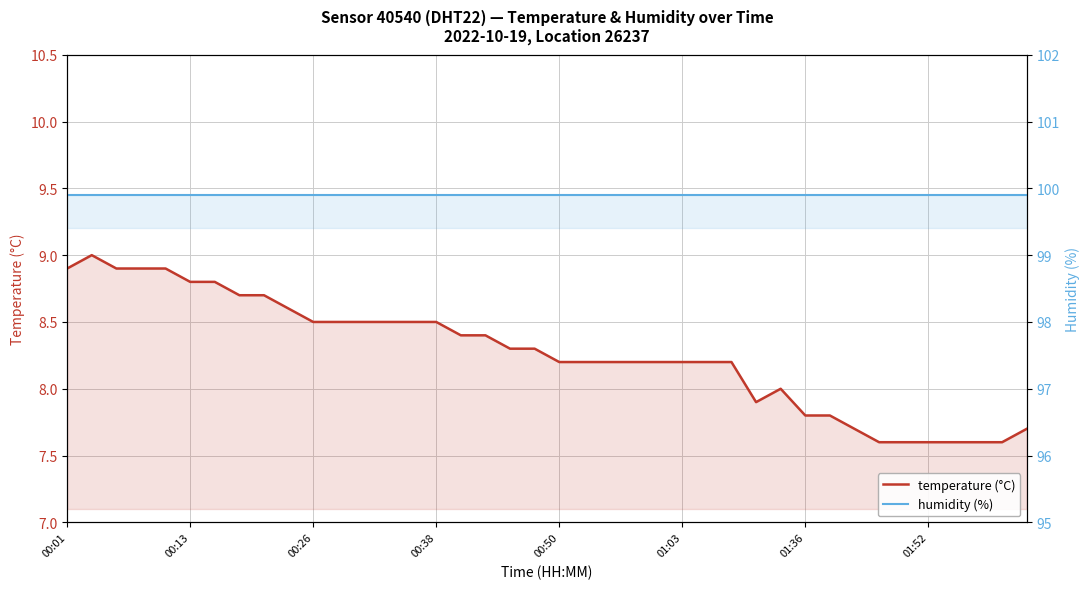

Is the value of humidity at 01:36 greater than the value of temperature at 35?

Yes